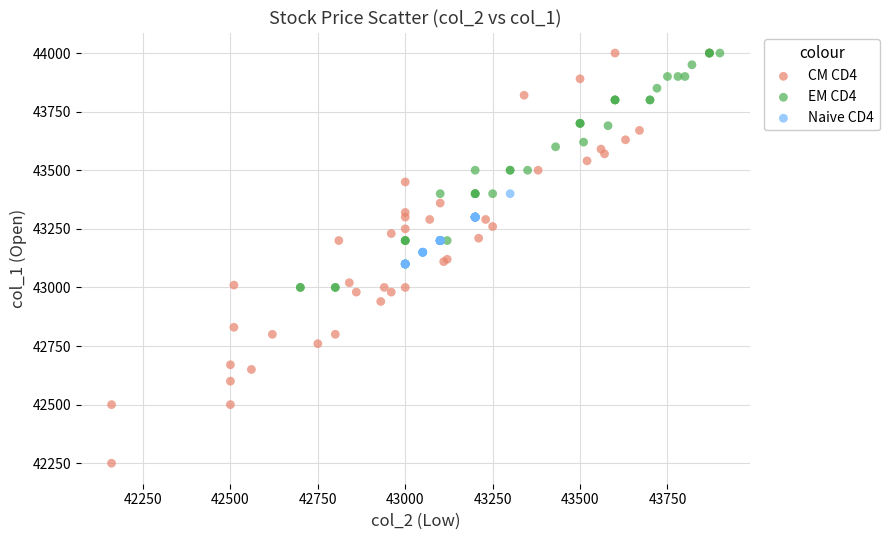

Which series has the largest Y range (max minus min)?

CM CD4